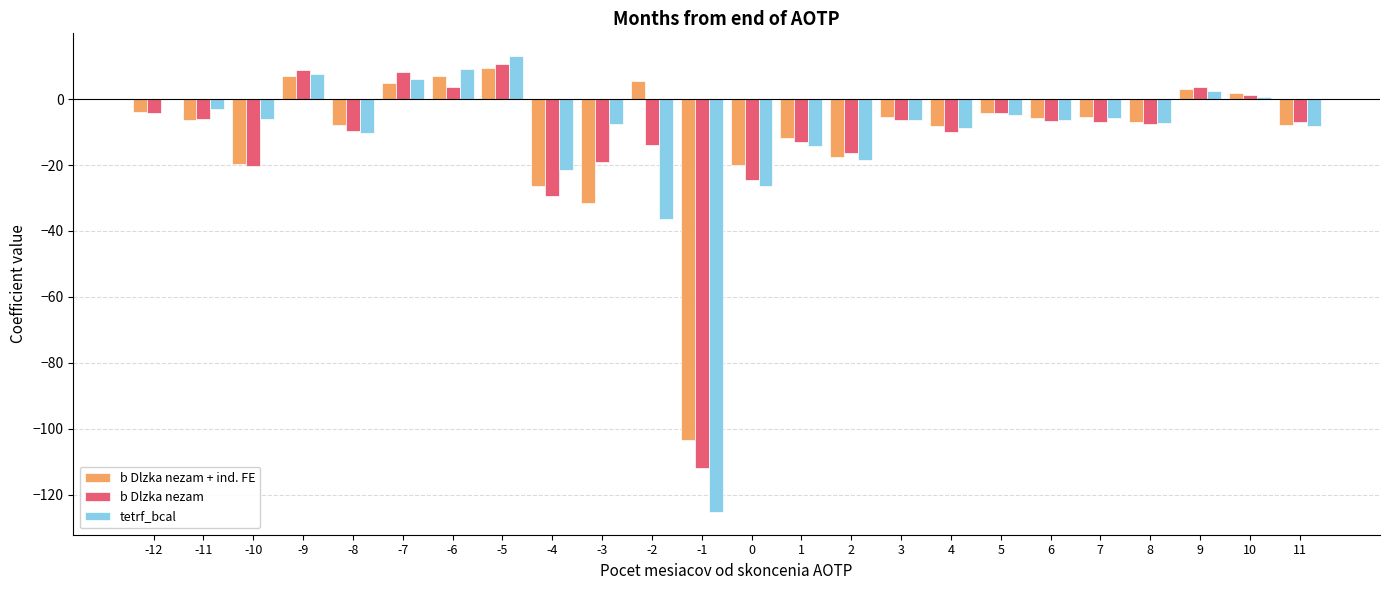

What is the average value of the b Dlzka nezam + ind. FE series?

-10.5